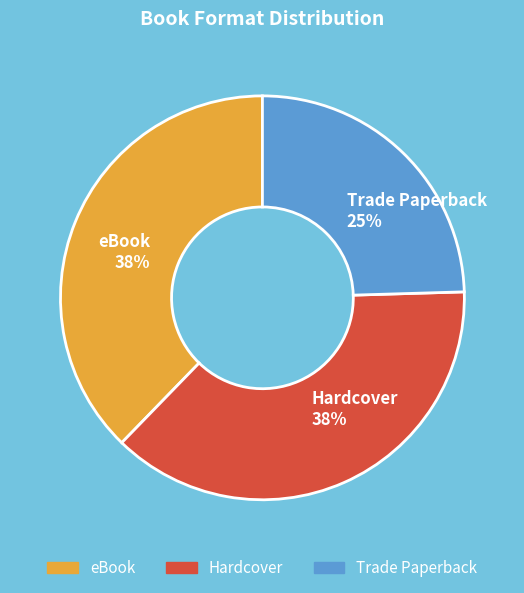

Approximately how many times larger is the value at Hardcover 38% compared to eBook 38%?

1.0